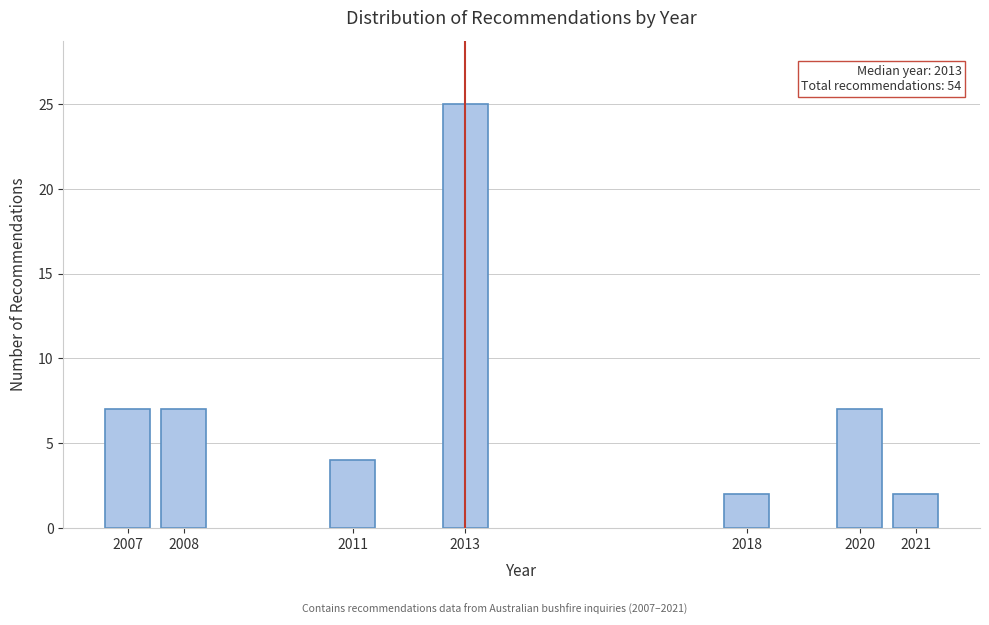

Reading left to right, what are all the values shown in this chart?

2007=7	2008=7	2011=4	2013=25	2018=2	2020=7	2021=2